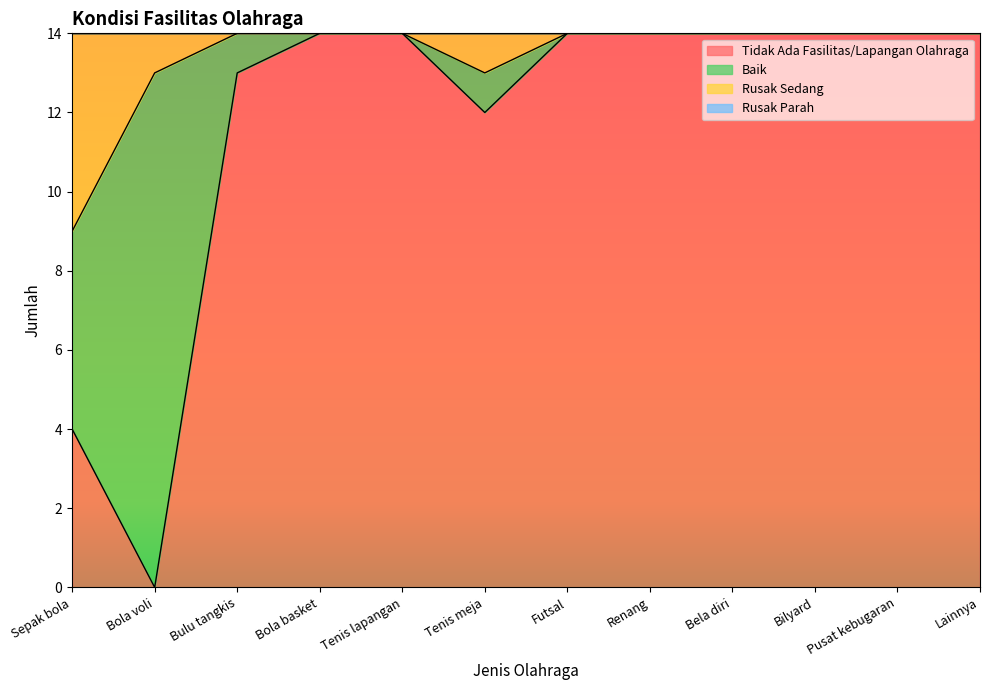

What is the total value across all series at Bola basket?

14